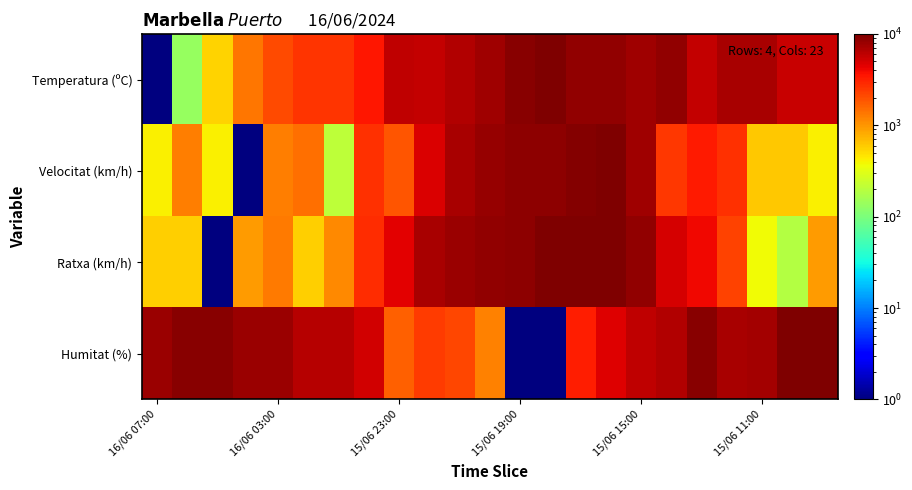

Which category has the lowest value across all series?

16/06 07:00